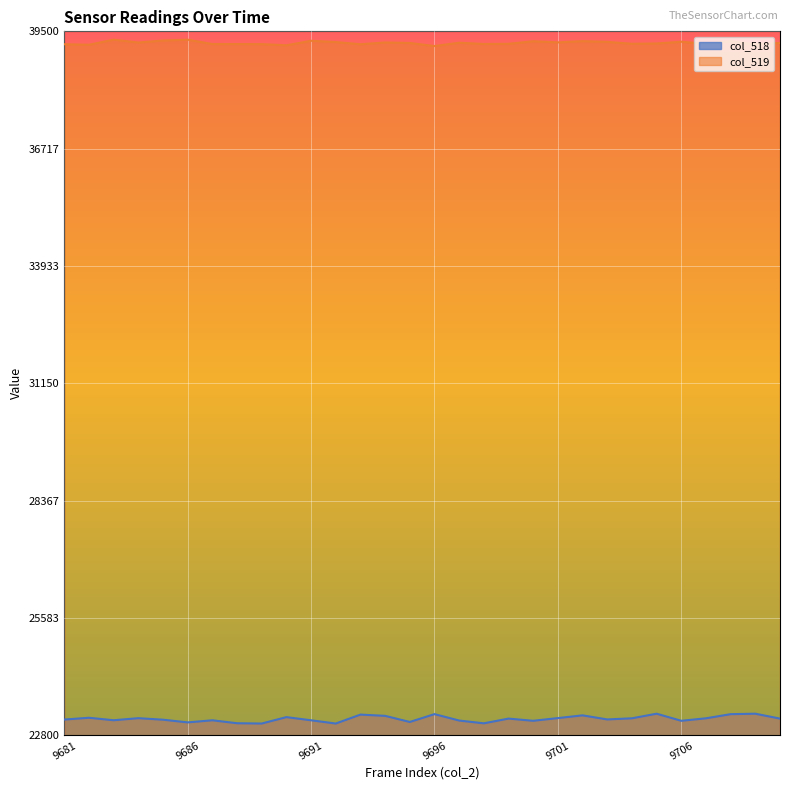

True or false: col_519 has more than 0 interior local peaks.

True